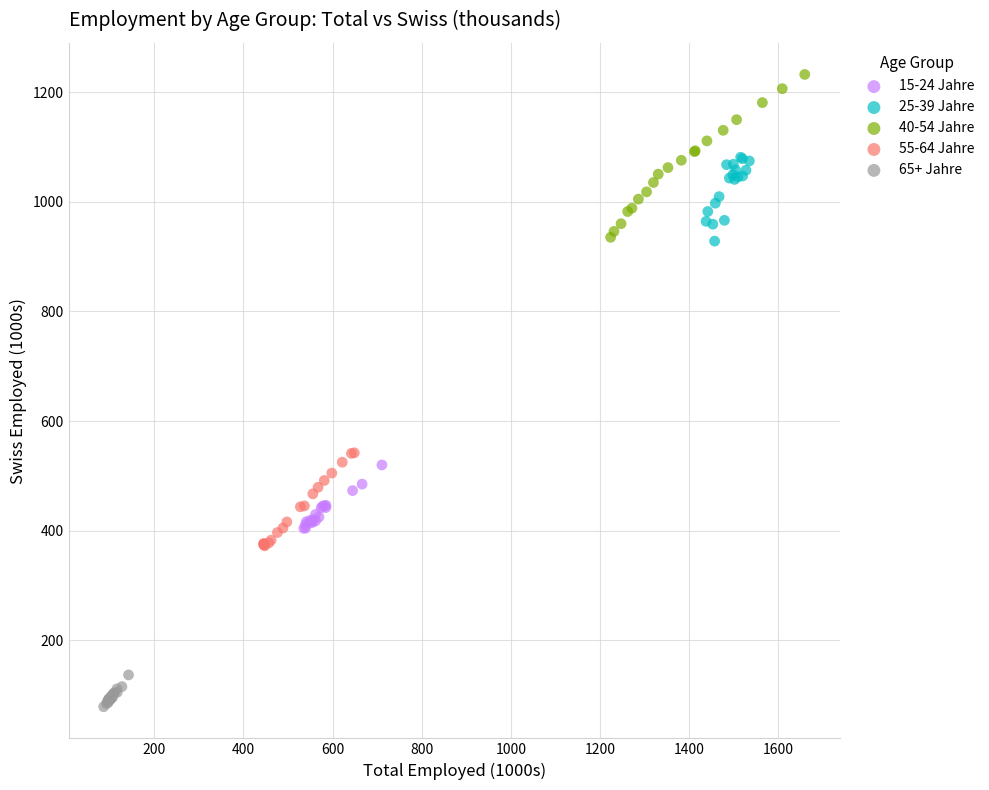

Which series has the largest Y range (max minus min)?

40-54 Jahre